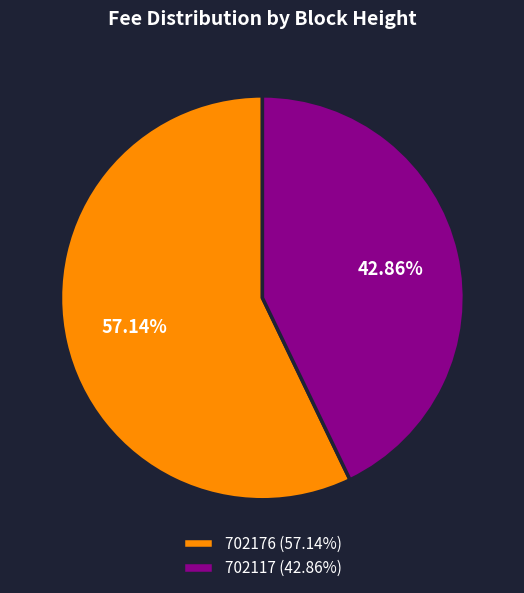

Is it true that 702176 is 69% of the pie?

False